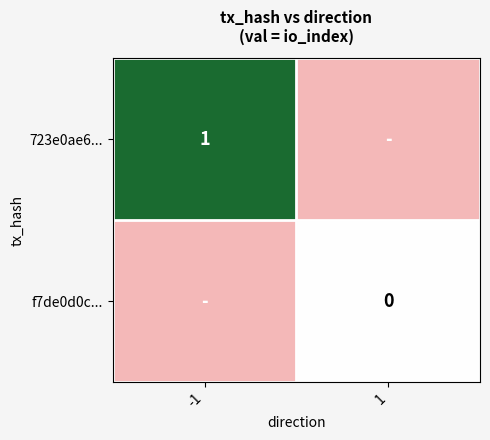

Is the value of 723e0ae6... at -1 greater than the value of f7de0d0c... at 1?

Yes